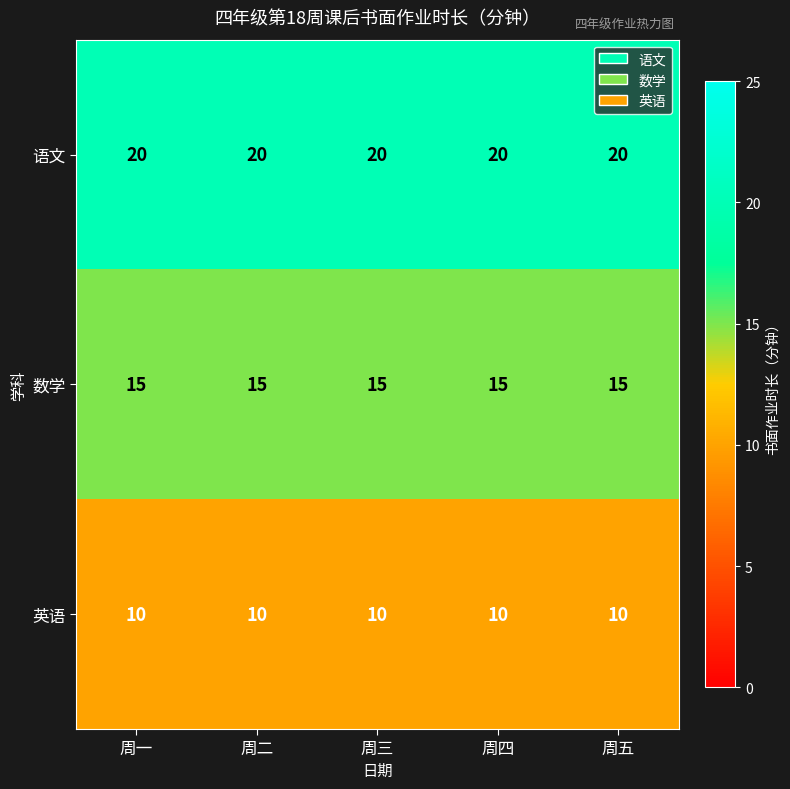

What is the difference between the highest and lowest values at 周五?

10